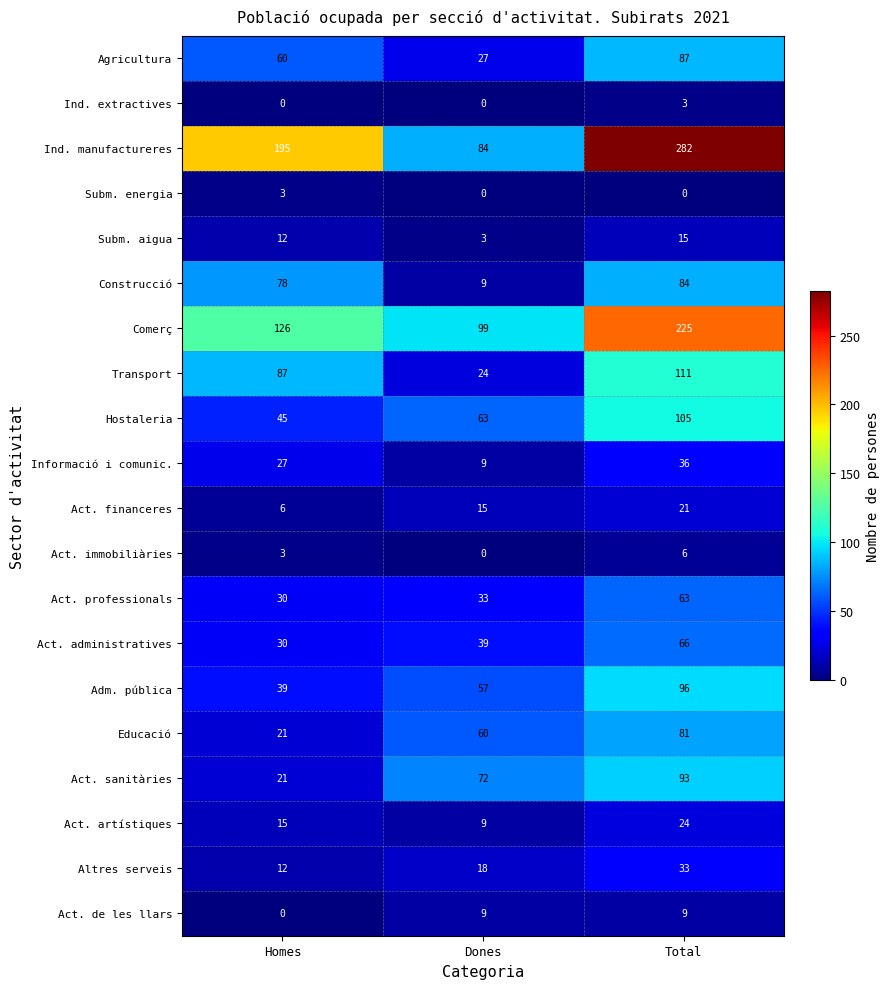

The Act. sanitàries series shows 93 at Total. True or false?

True